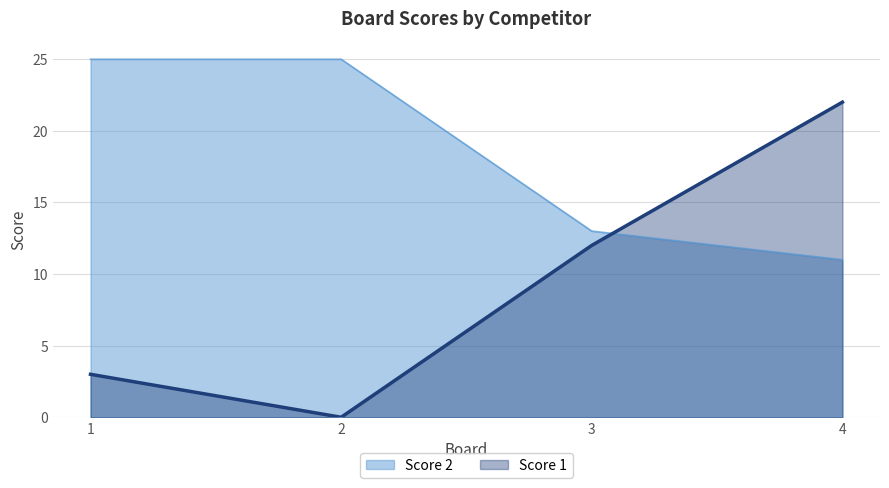

Which series has the largest total across all categories?

Score 2